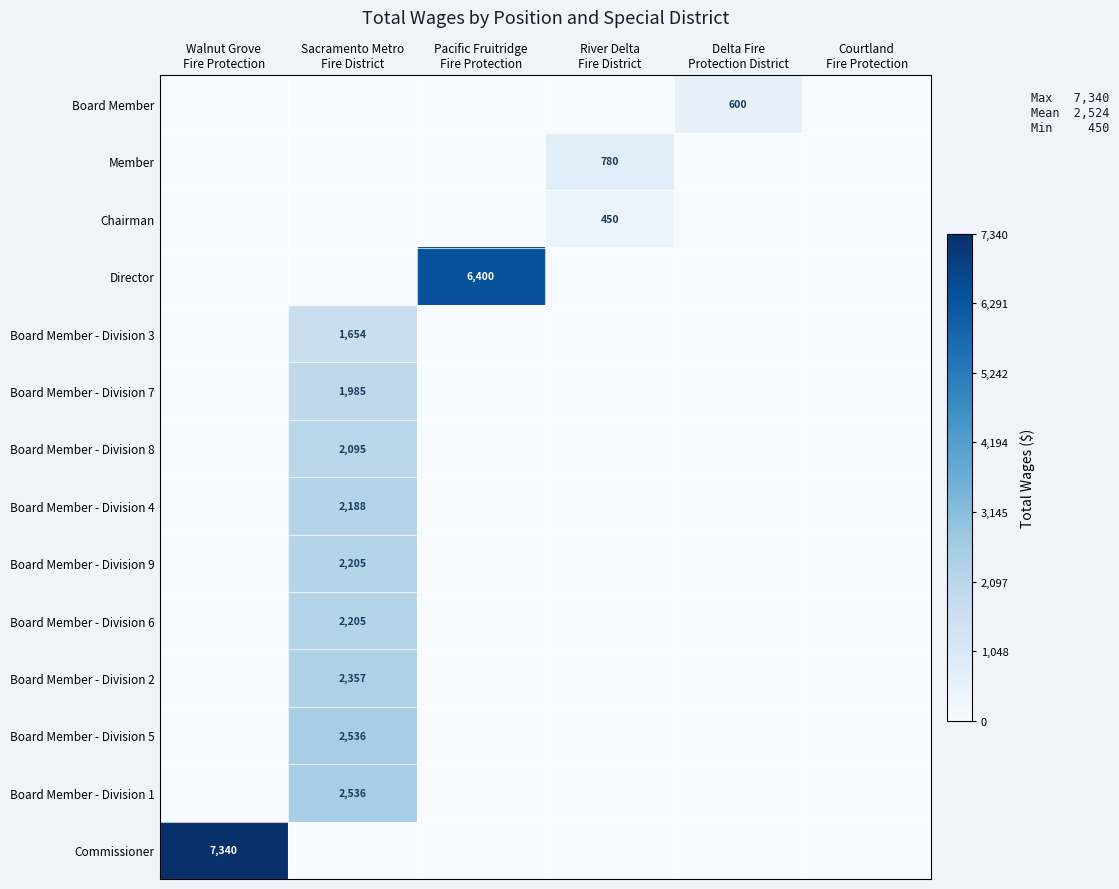

The Board Member - Division 2 series shows 2357 at Sacramento Metro Fire District. True or false?

True